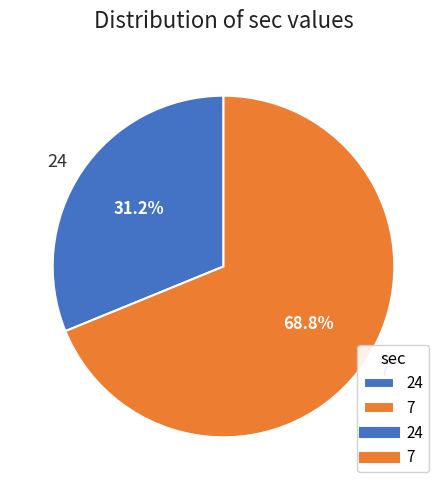

To the nearest percent, what is the difference between the largest and smallest slice percentages?

38%